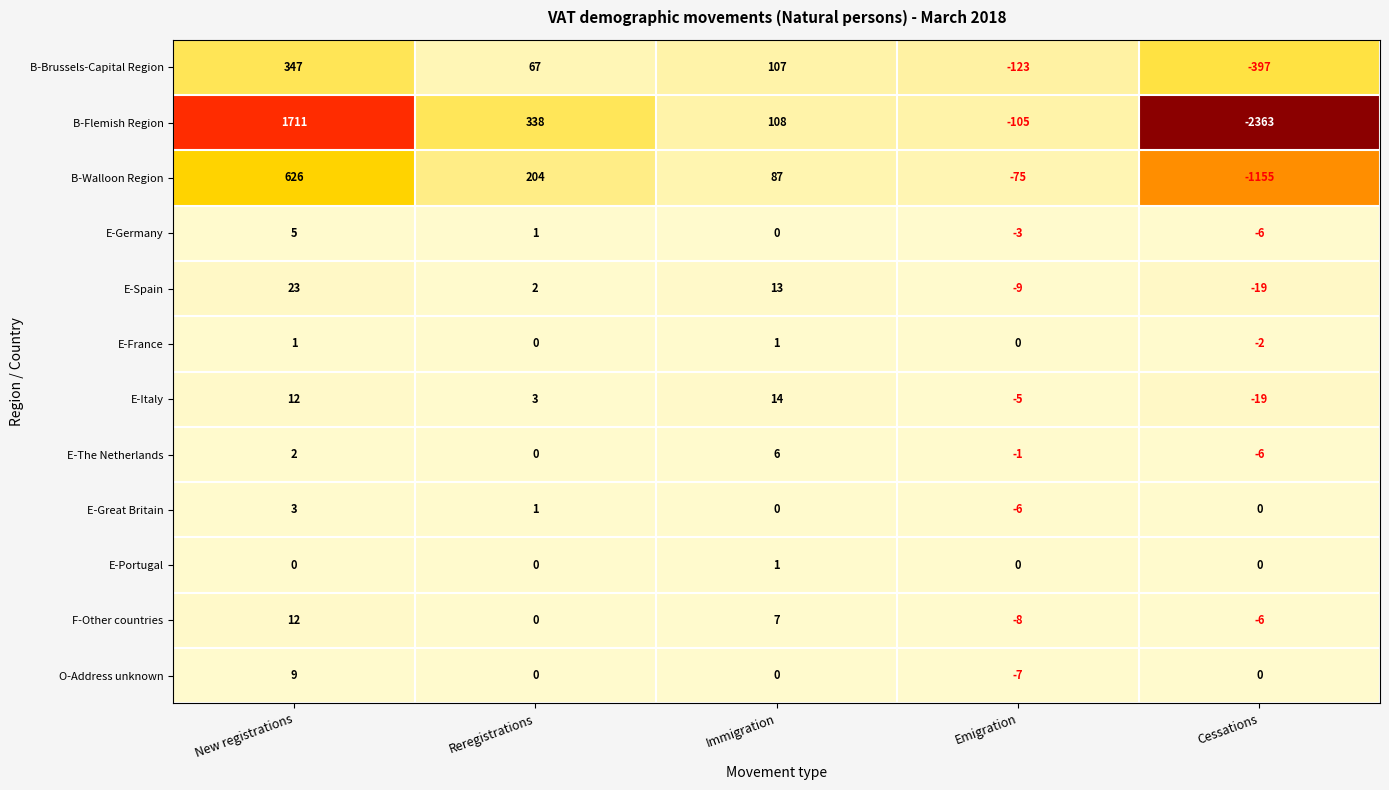

At which category is the sum across all series the highest?

New registrations